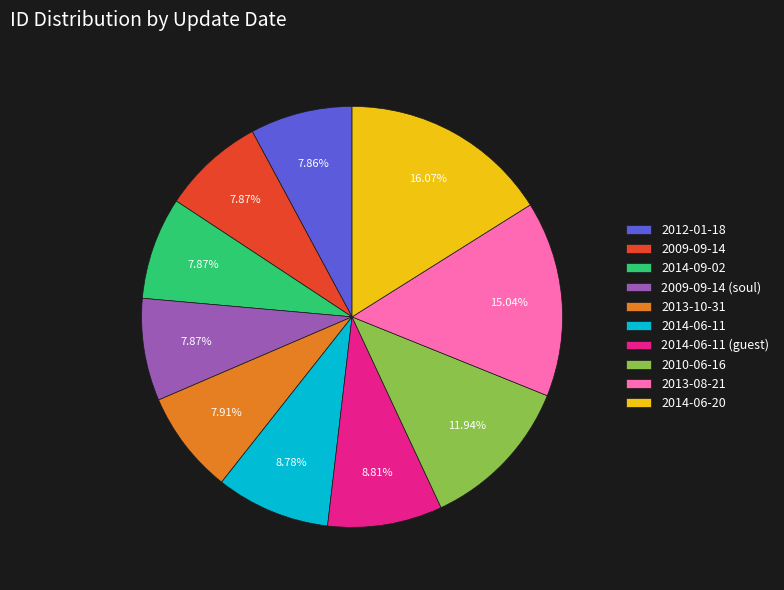

Is there a majority slice in this chart?

No